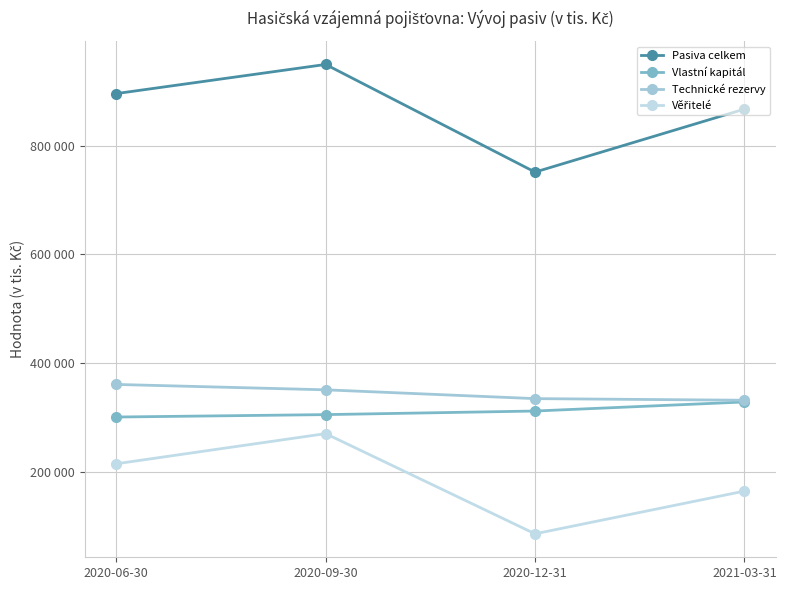

Which label corresponds to the largest value in the chart?

2020-09-30